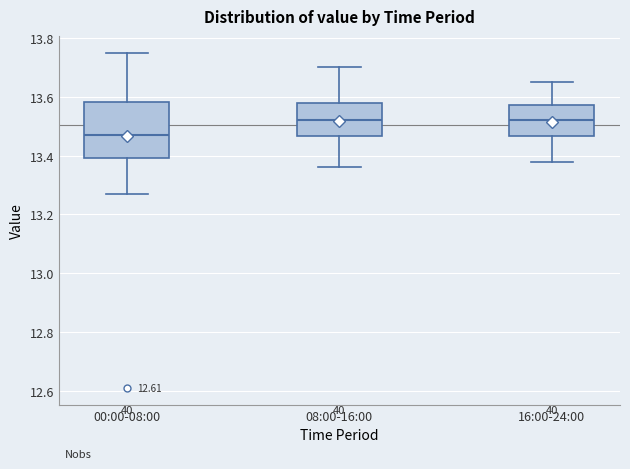

Reading left to right, transcribe this box plot: for each box, give where its median line is, the range the box spans, and where its two whiskers end, as read against the y-axis. The values are not printed on the chart, so give them approximately, as read against the axis.

00:00-08:00: median 13.48, box 13.40 to 13.58, whiskers 13.28 to 13.76
08:00-16:00: median 13.52, box 13.46 to 13.58, whiskers 13.36 to 13.70
16:00-24:00: median 13.52, box 13.46 to 13.58, whiskers 13.38 to 13.66